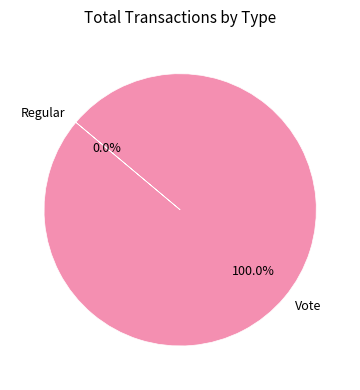

Rank the categories by value from highest to lowest.

Vote, Regular